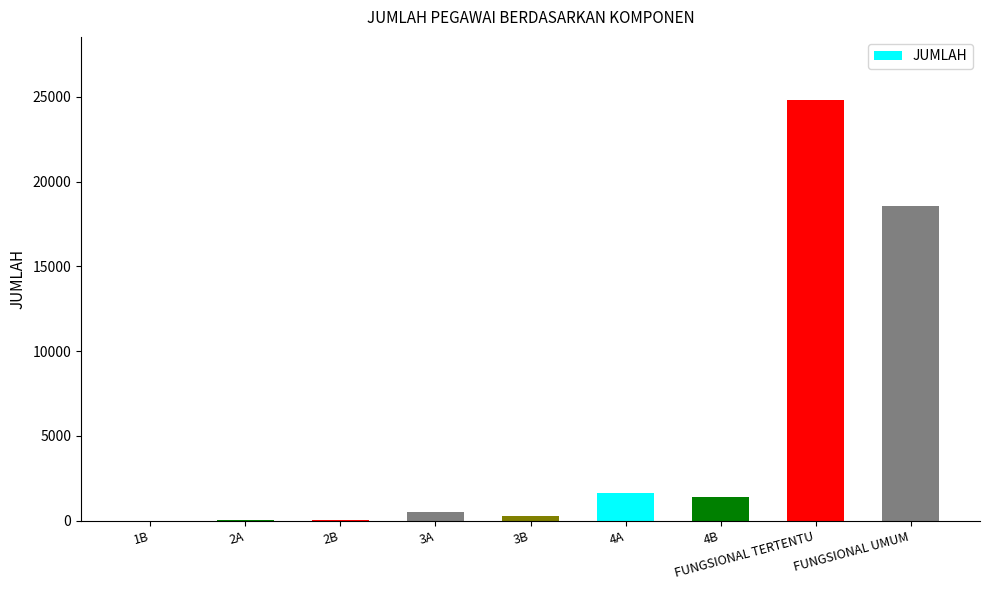

What is the average value?

5244